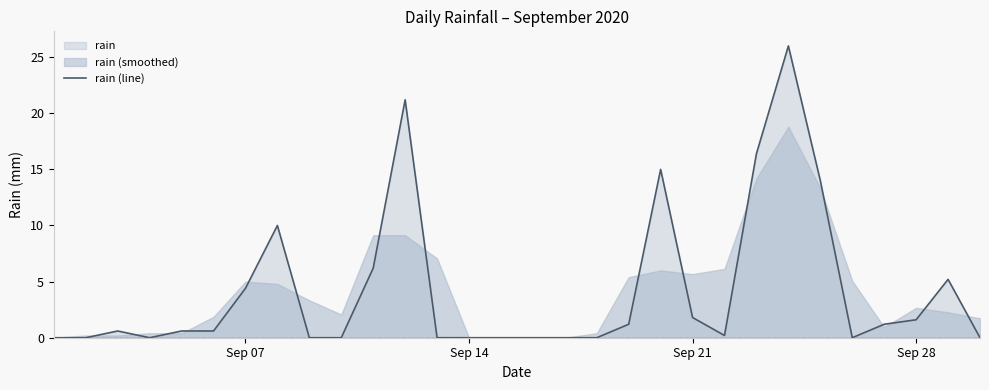

Is it true that rain (line) equals 2.7 at Sep 07?

False